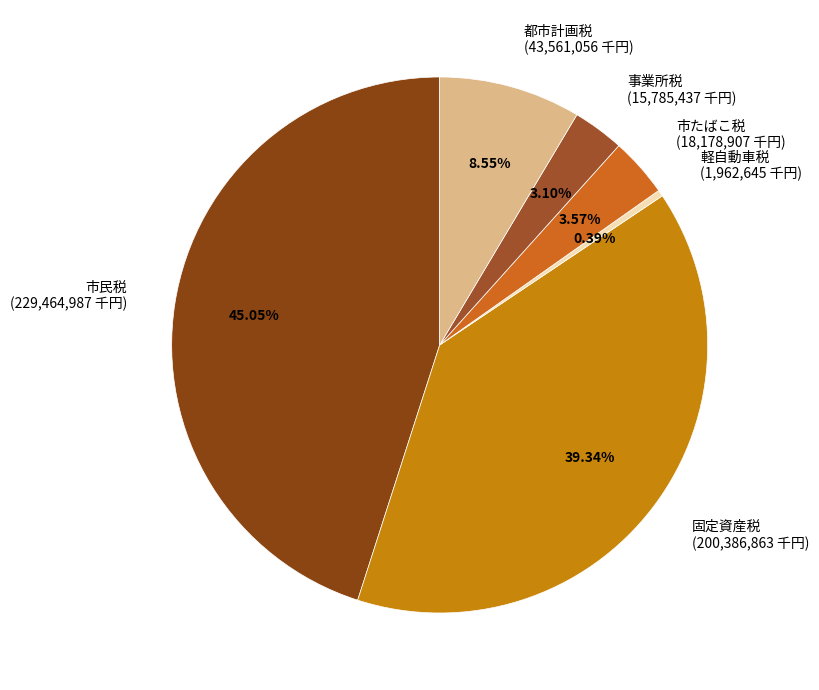

What percentage is the 事業所税 slice, to the nearest percent?

3%